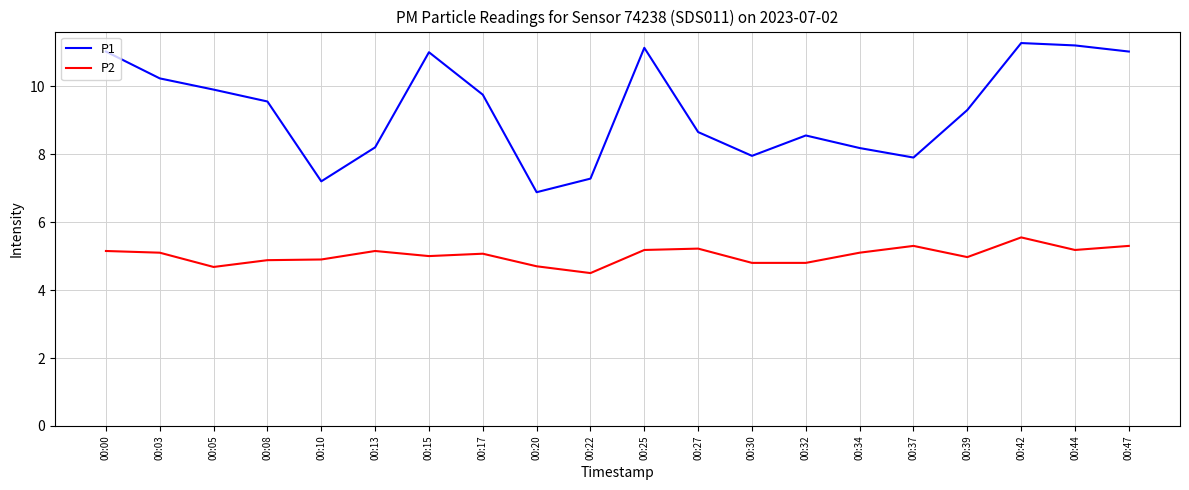

What is the total value across all series at 00:20?

11.6